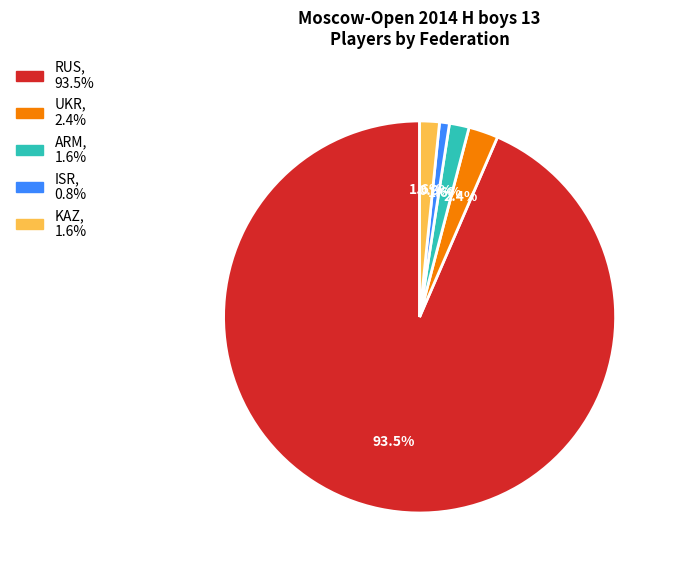

Which has a higher value, KAZ or ISR?

KAZ